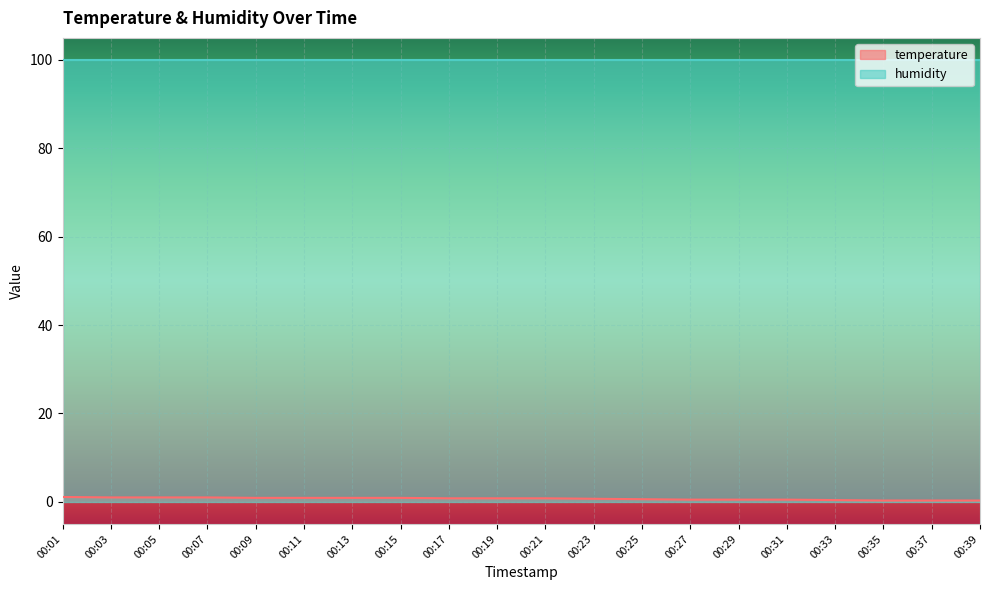

What is the maximum value shown in the chart?

99.9